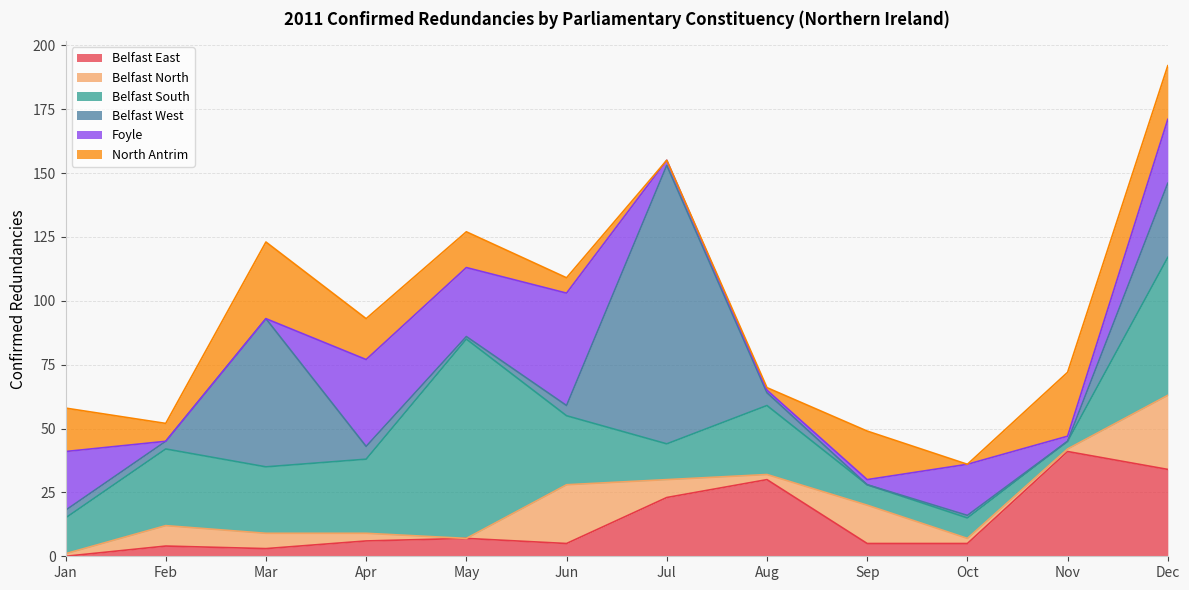

Reading right to left, list all the values displayed in this chart.

Belfast East: 34	41	5	5	30	23	5	7	6	3	4	0
Belfast North: 29	1	2	15	2	7	23	0	3	6	8	1
Belfast South: 54	3	8	8	27	14	27	78	29	26	30	14
Belfast West: 29	0	1	0	5	109	4	1	5	58	3	3
Foyle: 25	2	20	2	1	2	44	27	34	0	0	23
North Antrim: 21	25	0	19	1	0	6	14	16	30	7	17